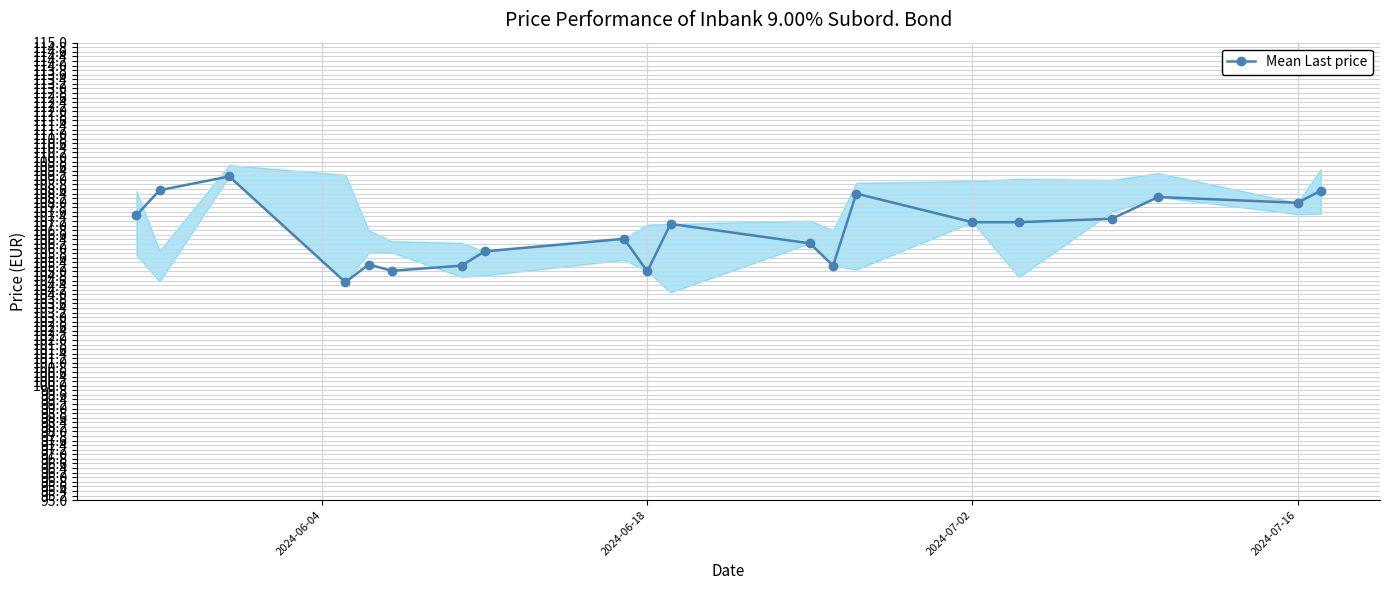

True or false: Mean Last price has a value of 107.2 at 2024-07-02.

True